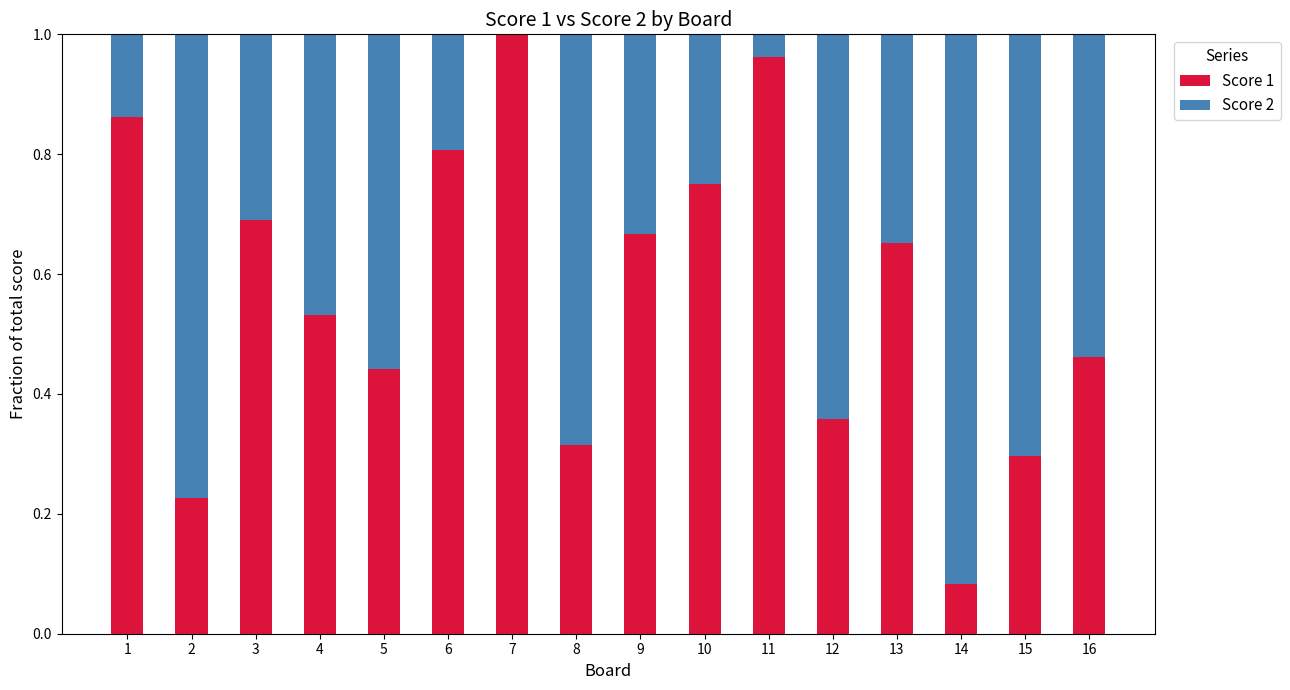

The Score 1 series shows 0.0 at 14. True or false?

False